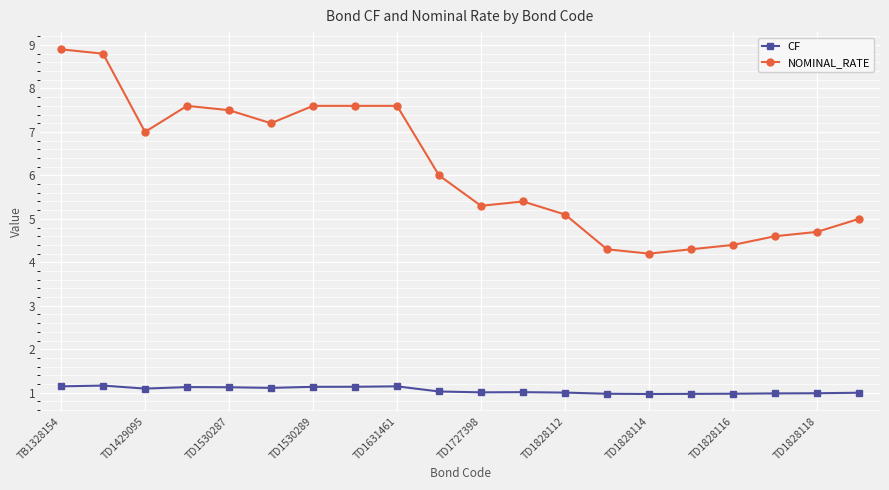

What are all the series names shown in the legend?

CF, NOMINAL_RATE